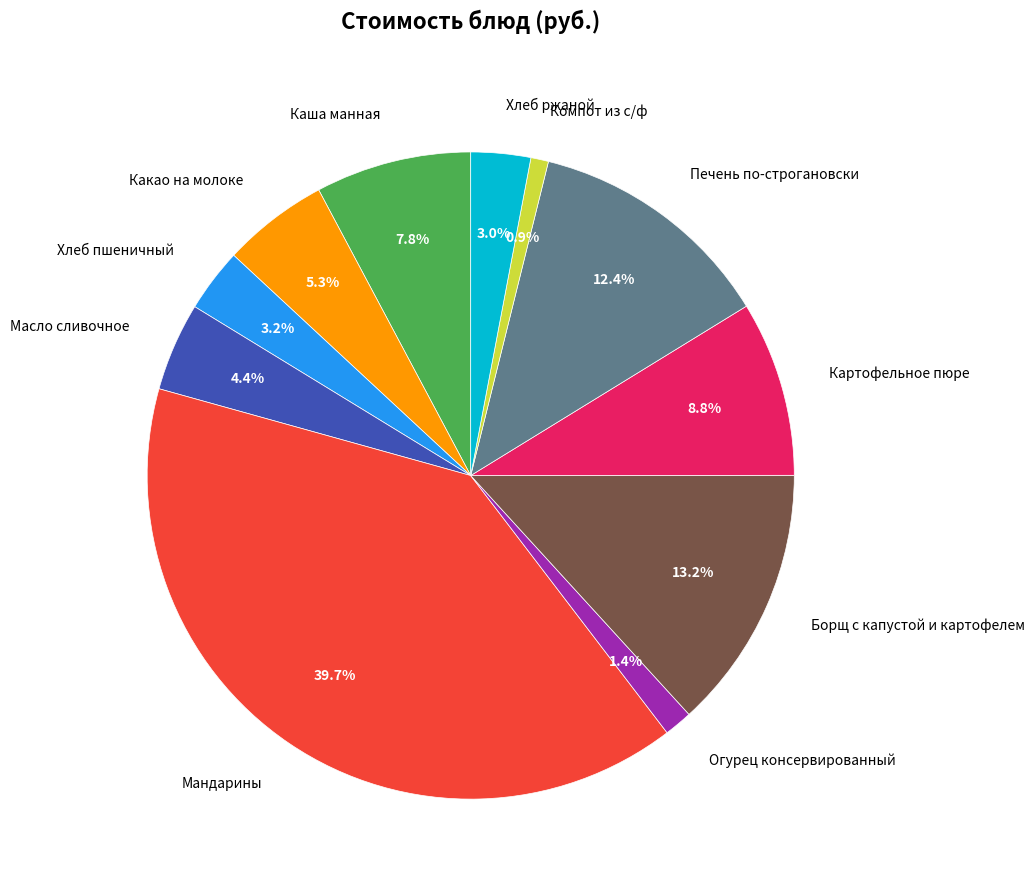

Is there any slice that represents more than half of the pie?

No